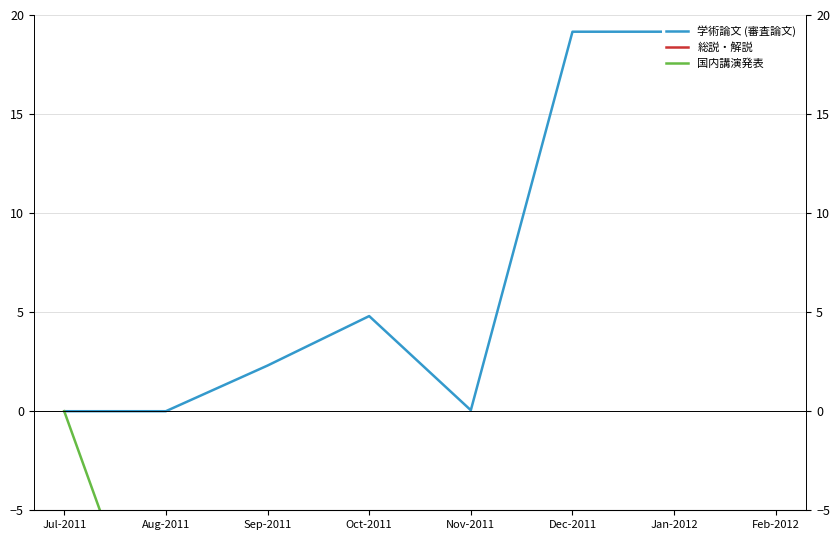

At which category does the chart reach its minimum across all series?

Aug-2011